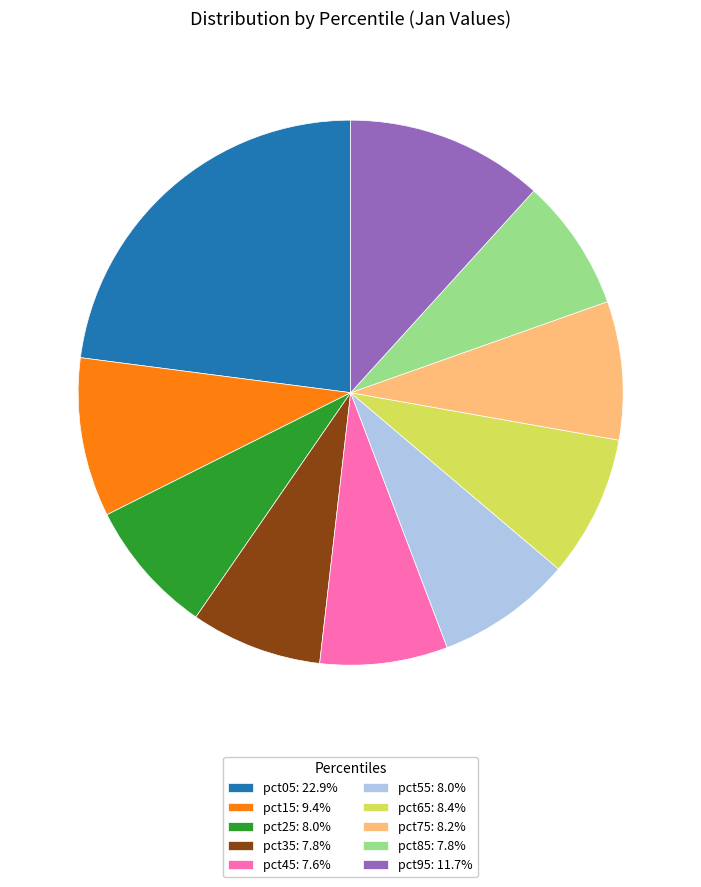

Is the sum of pct65: 8.4% and pct85: 7.8% greater than half?

No